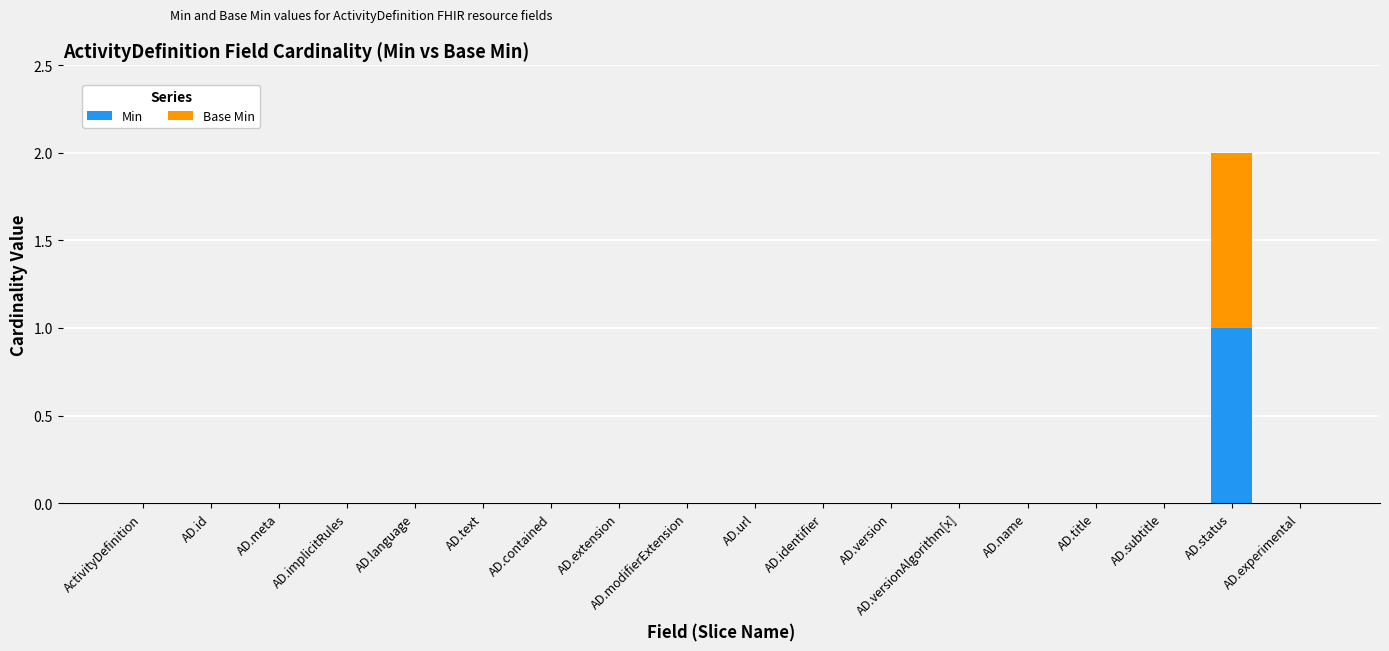

How many data points does each series have?

18